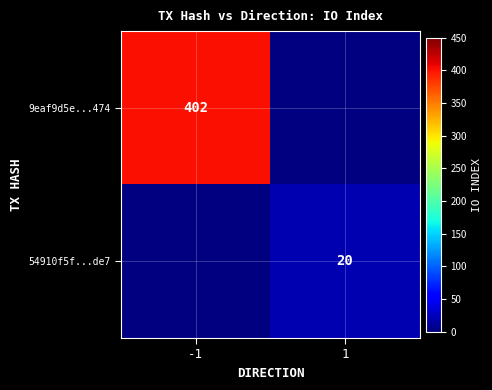

The value of 9eaf9d5e...474 at -1 is 402. True or false?

True